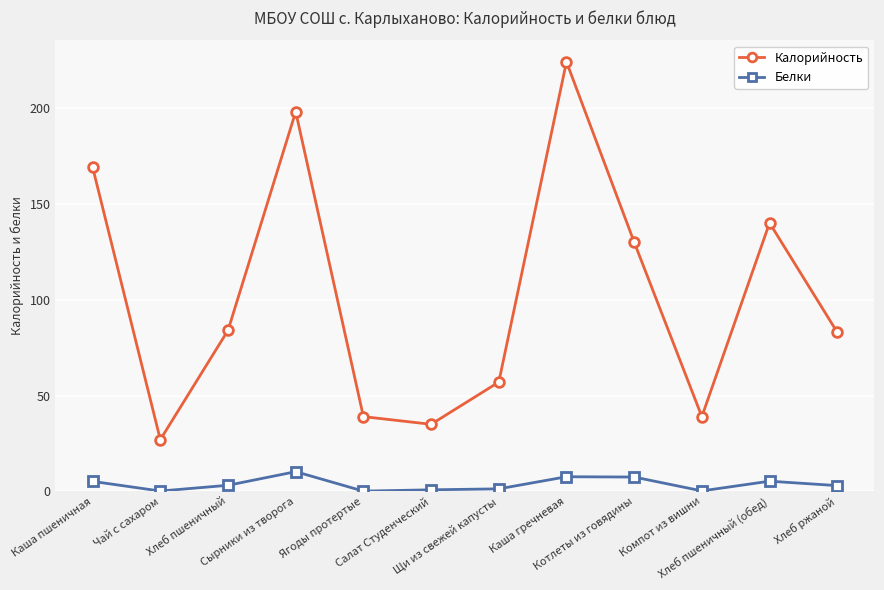

Which series has the widest spread of values?

Калорийность